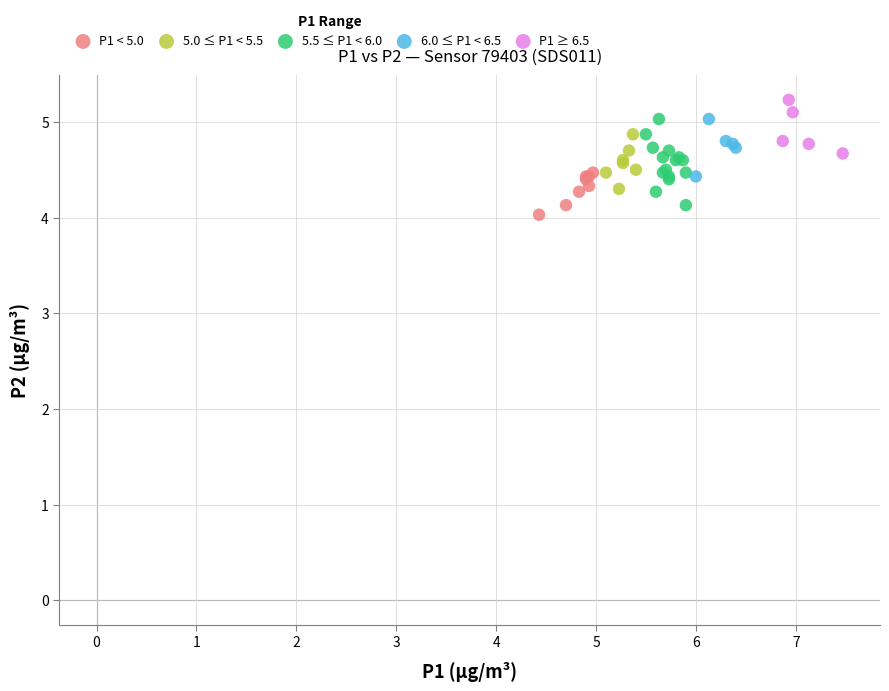

Which series has the largest Y range (max minus min)?

5.5 ≤ P1 < 6.0